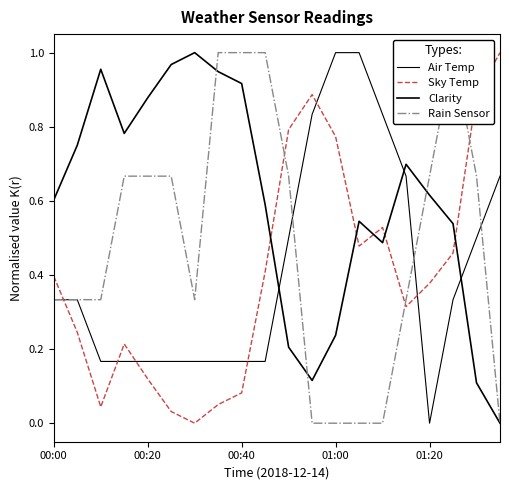

Where is Clarity nearest to the value 0?

19